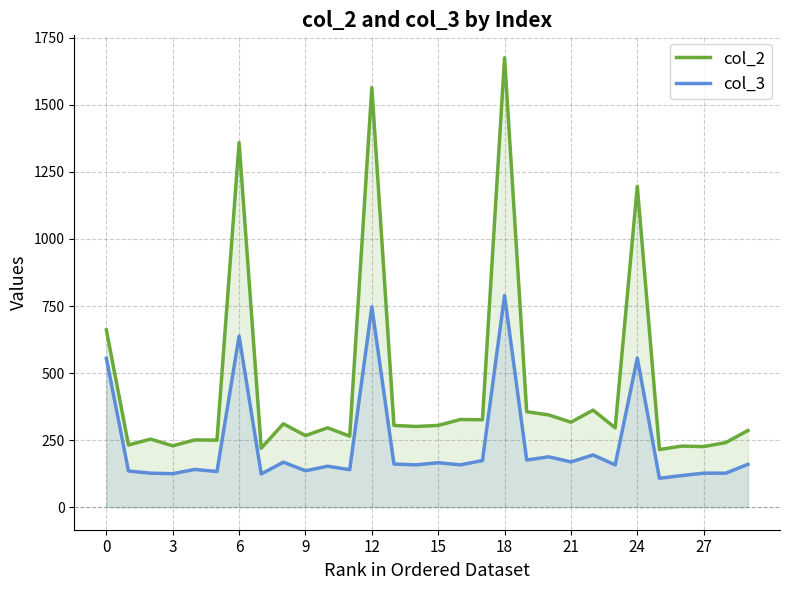

Reading left to right, extract all data points from this chart.

col_2: 661	232	254	229	251	250	1359	220	311	267	296	265	1564	305	301	305	327	326	1675	356	344	317	362	296	1196	215	228	226	241	286
col_3: 555	135	127	125	141	133	638	124	168	136	153	140	747	161	158	166	158	174	789	176	188	169	195	158	556	108	118	127	127	160